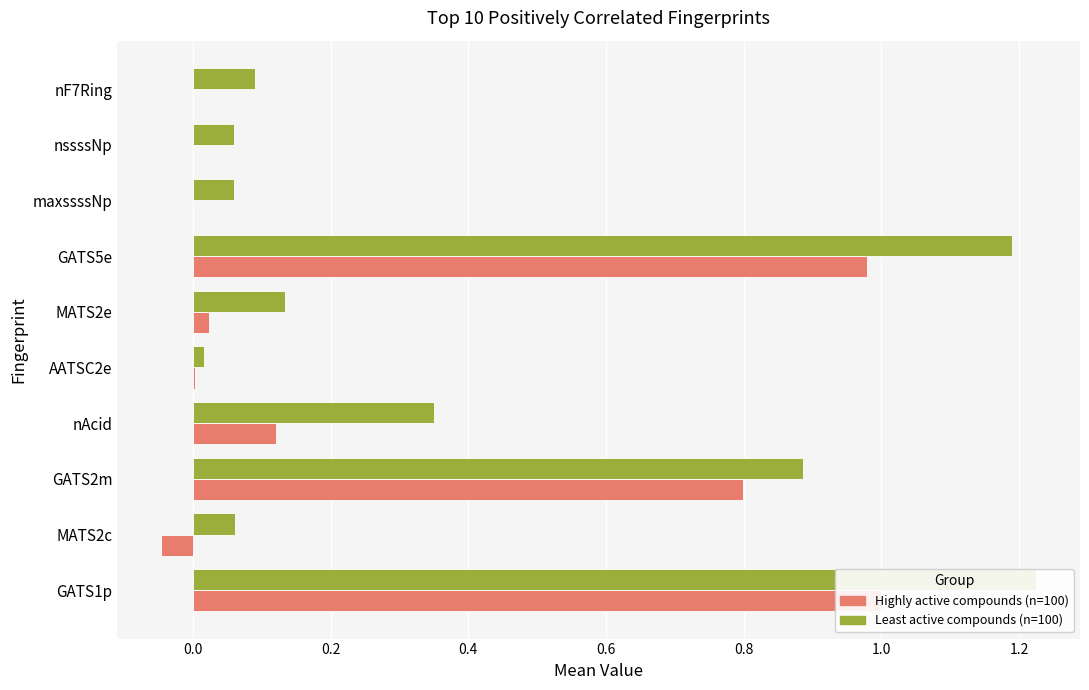

Is it true that Least active compounds (n=100) equals 2.1 at GATS1p?

False